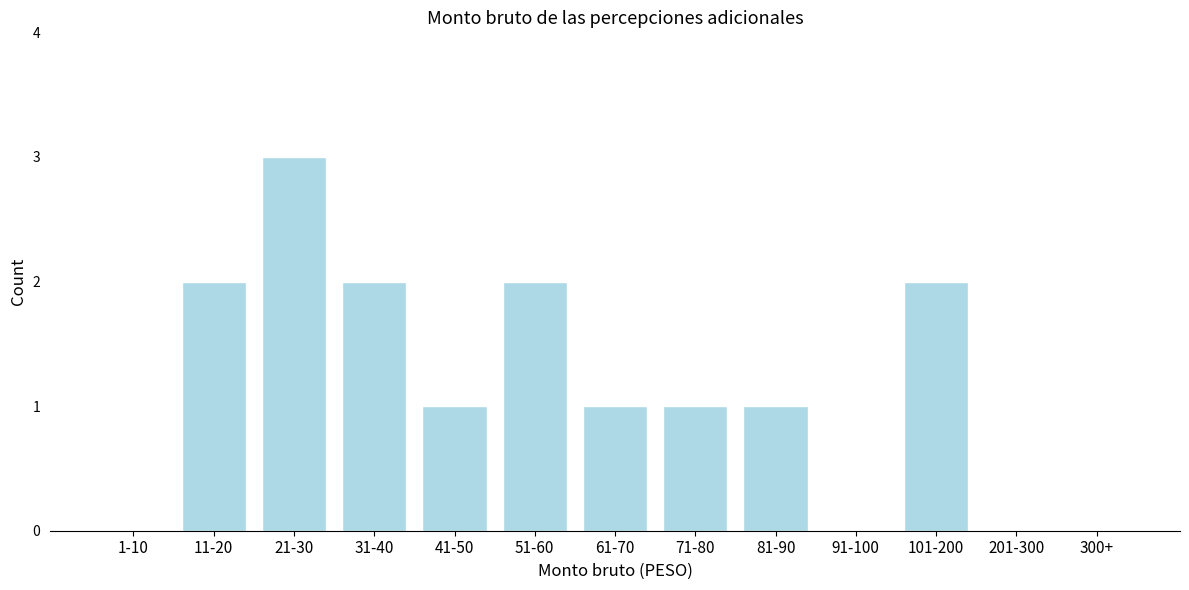

Reading left to right, list all the values displayed in this chart.

1-10=0	11-20=2	21-30=3	31-40=2	41-50=1	51-60=2	61-70=1	71-80=1	81-90=1	91-100=0	101-200=2	201-300=0	300+=0